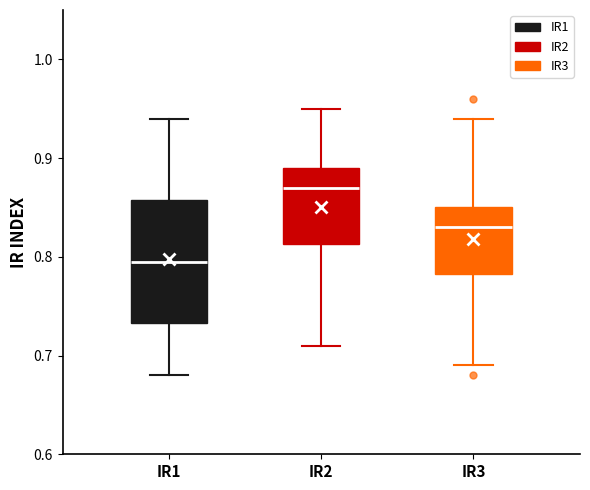

Which box's median line is the lowest?

IR1